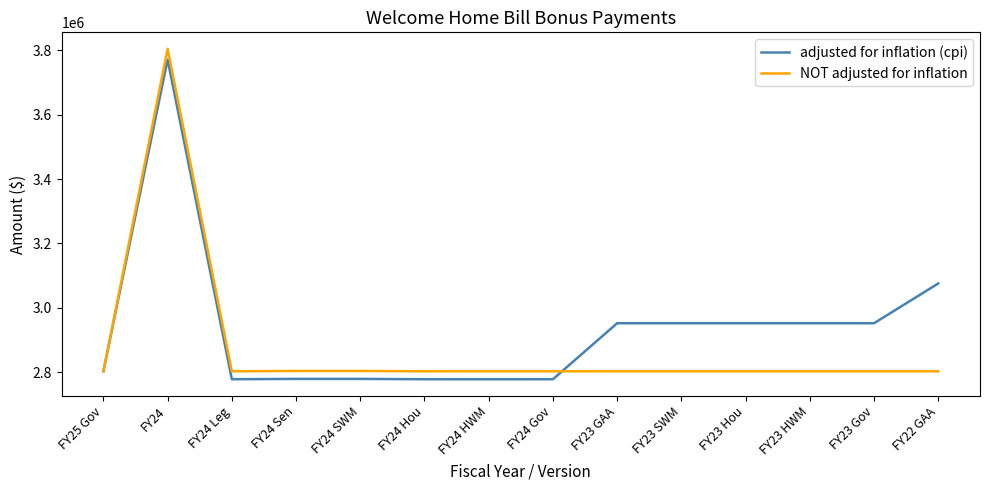

How many lines are shown in the chart?

2